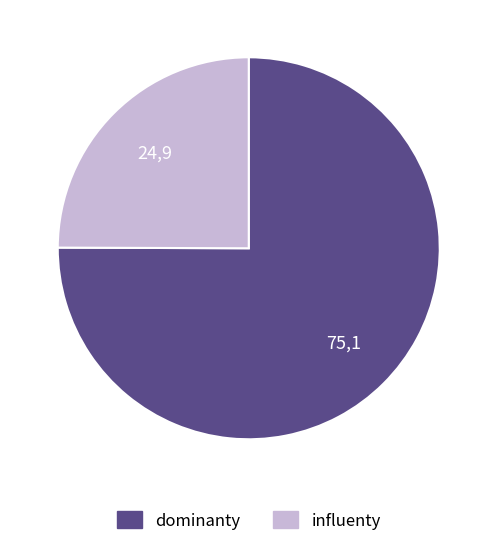

How many segments does this pie chart have?

2